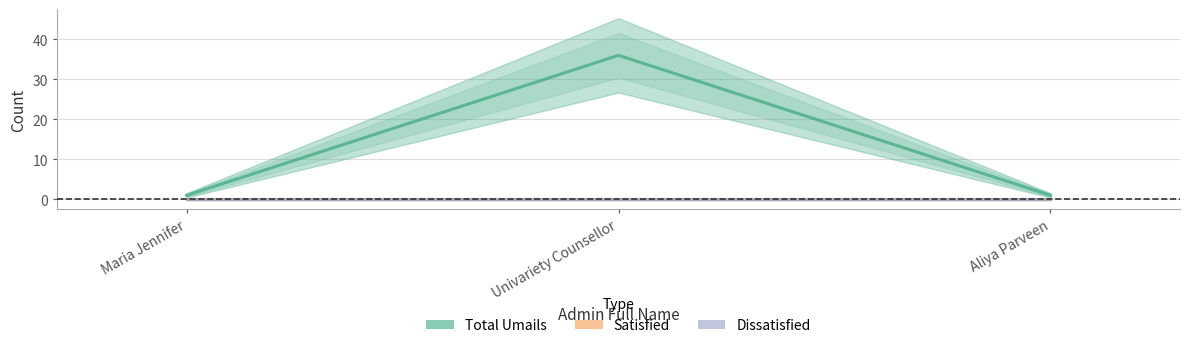

Count the number of categories in the chart.

3